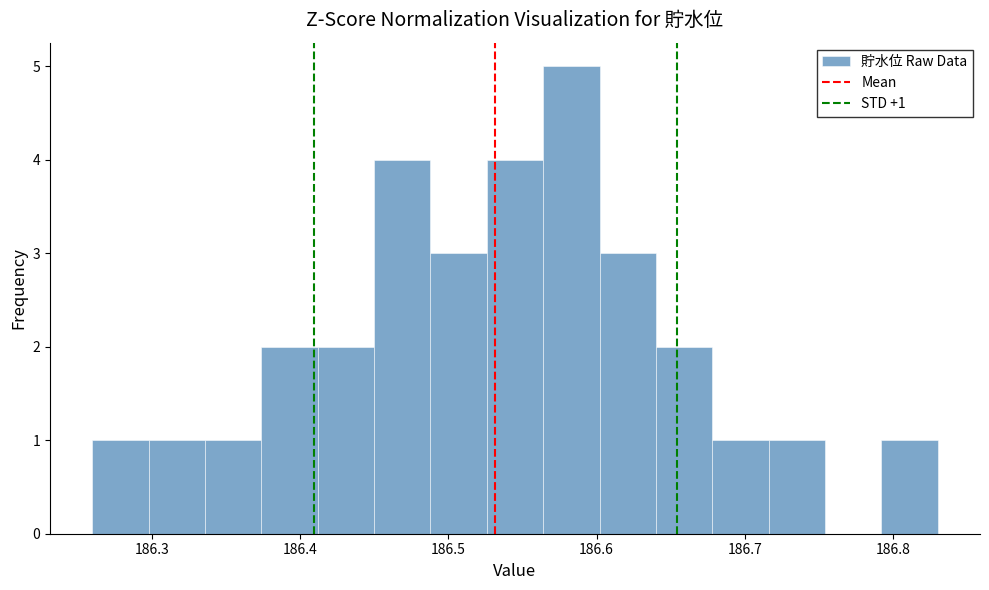

Around what value on the x-axis is the tallest bar? Give the approximate position of its centre, as read against the axis.

186.58